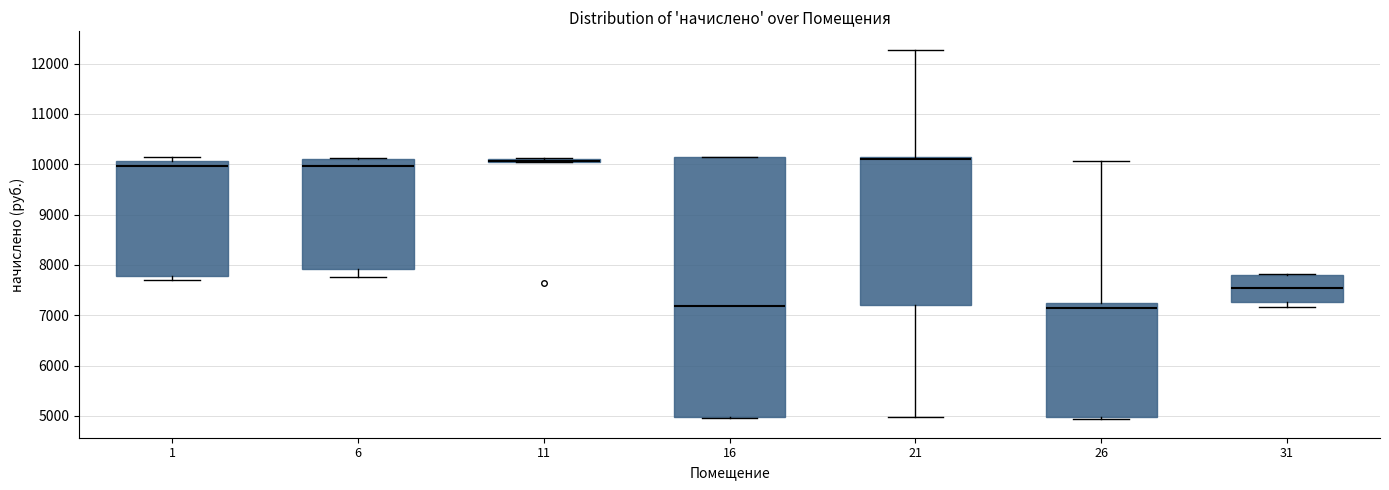

Where is the lower edge of the box at x = 26 on the y-axis? The values are not printed on the chart, so give them approximately, as read against the axis.

5000